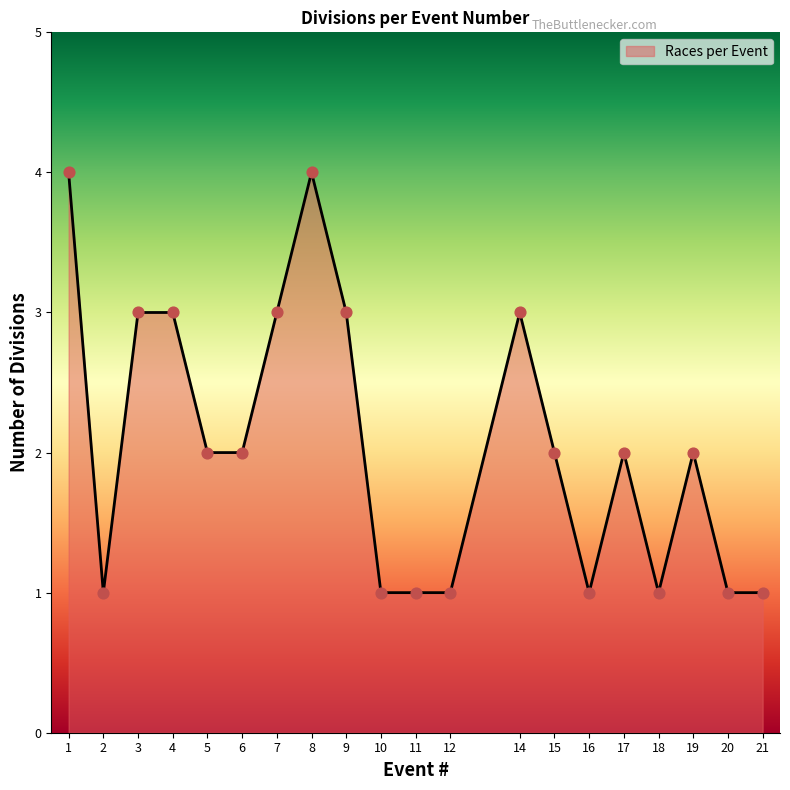

Between 10 and 14, which is larger?

14